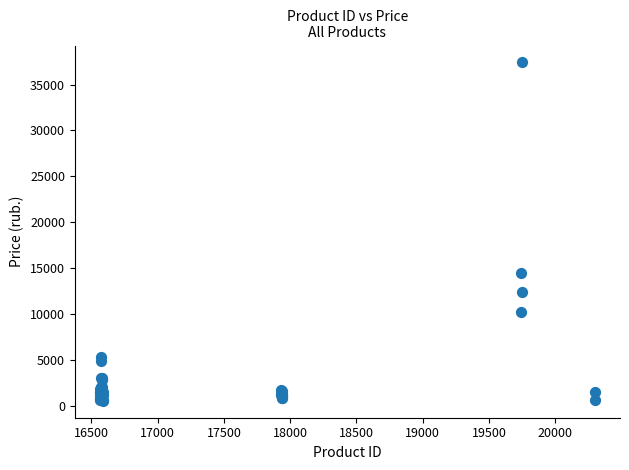

What Y value in the scatter plot is closest to 18963?

14484.0